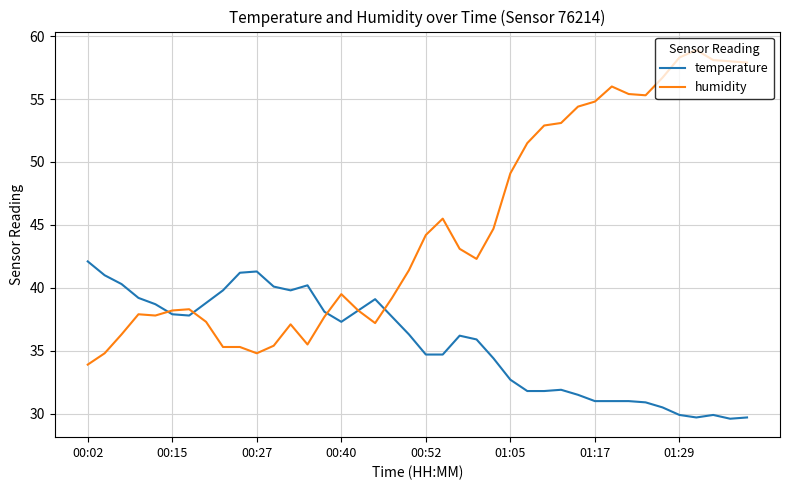

What is the maximum value for humidity?

58.9